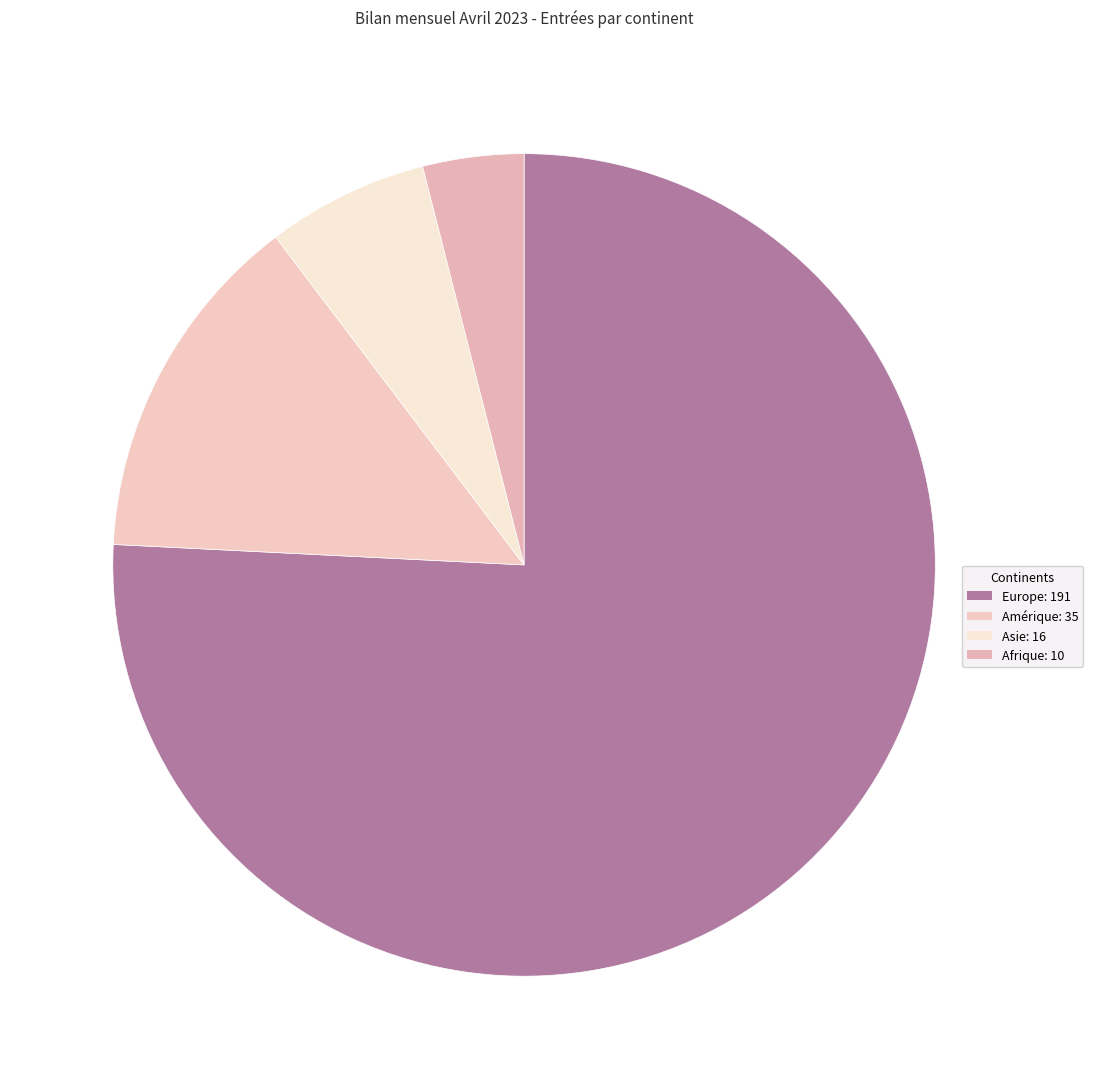

How many segments does this pie chart have?

4